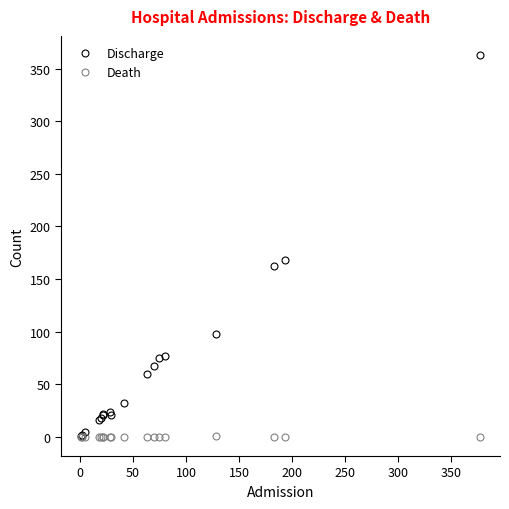

How many series are shown in this chart?

2